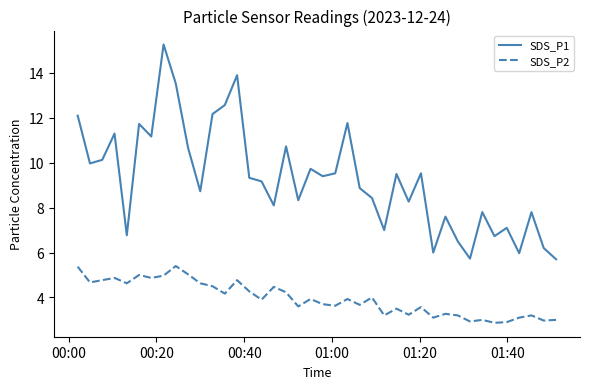

What is the minimum value for SDS_P1?

5.7